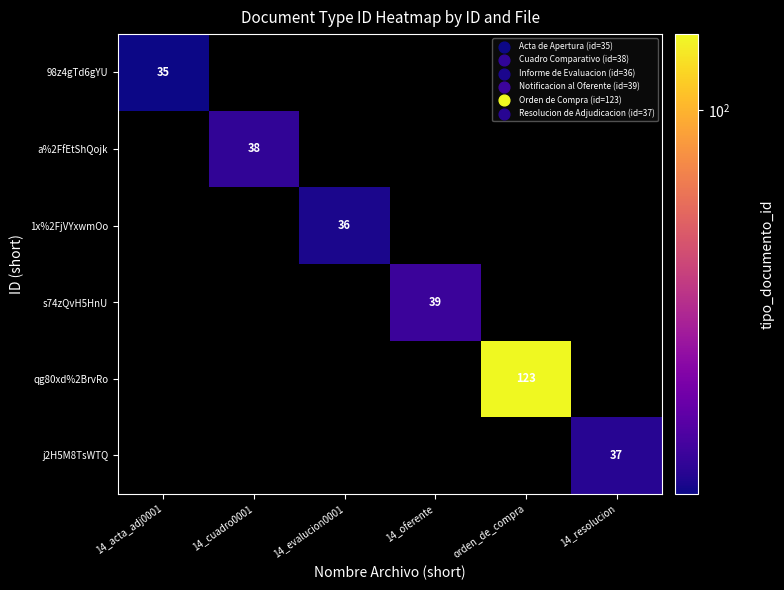

True or false: a%2FfEtShQojk has a value of 15 at 14_cuadro0001.

False